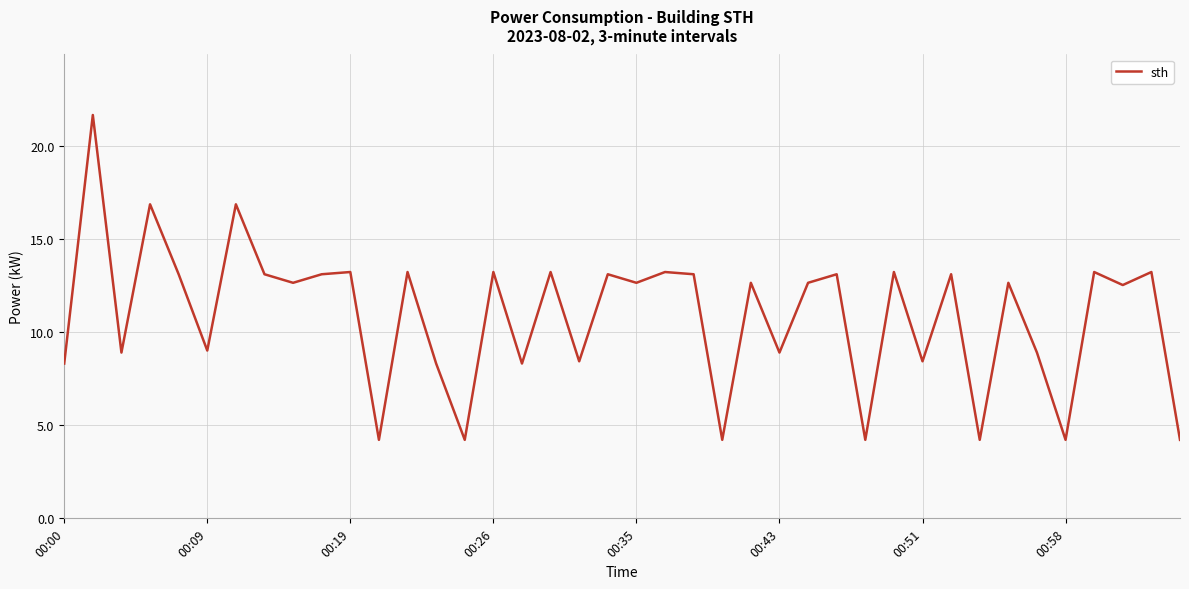

How many interior local valleys (lower than both neighbors) does the data have?

15